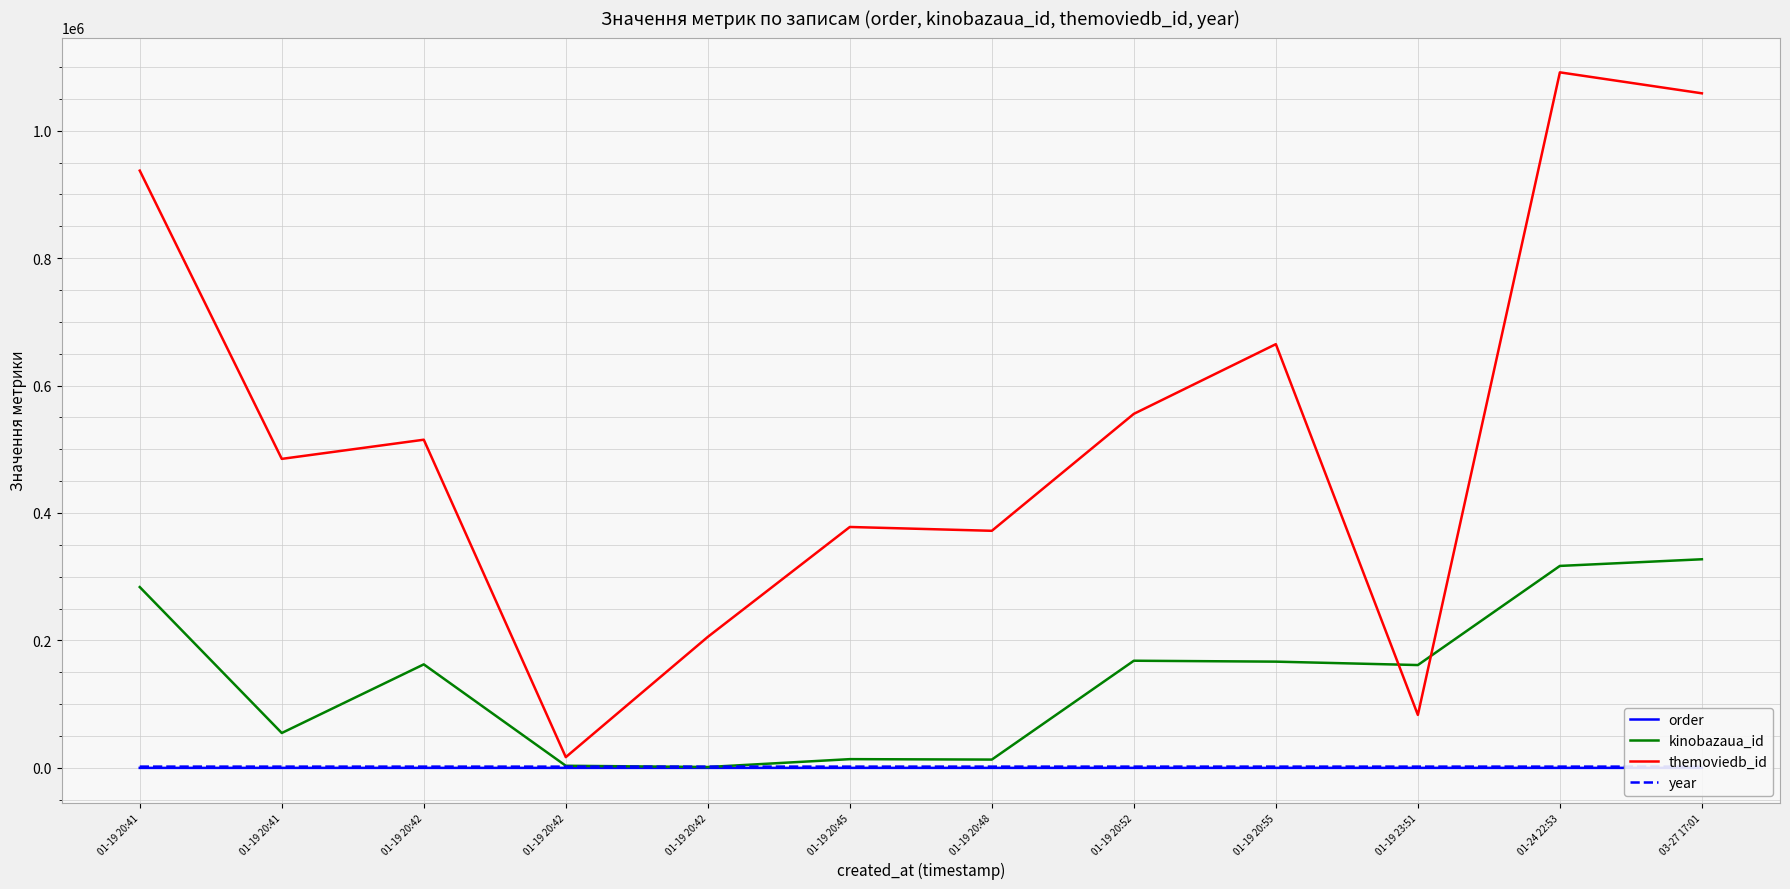

True or false: kinobazaua_id has more than 0 points higher than both neighbors.

True